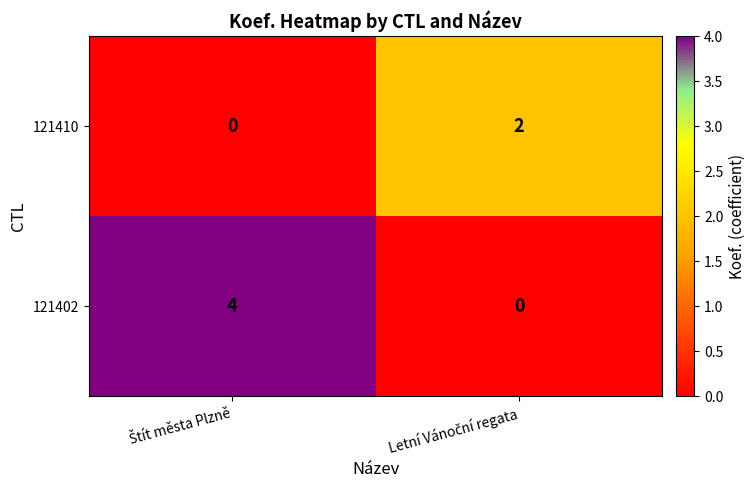

Reading left to right, transcribe all the data shown in this chart.

121410: 0	2
121402: 4	0